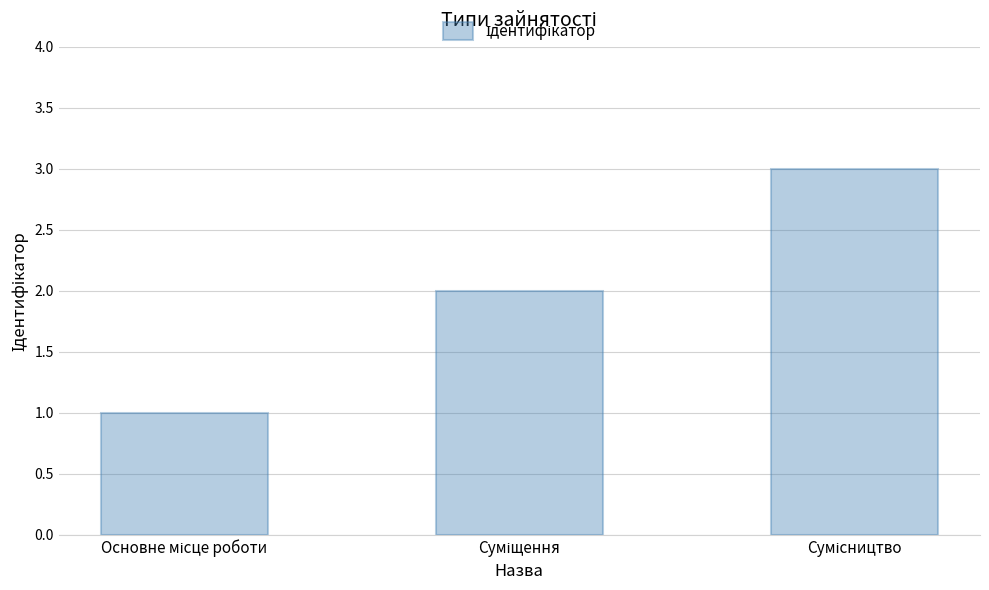

What is the smallest value displayed?

1